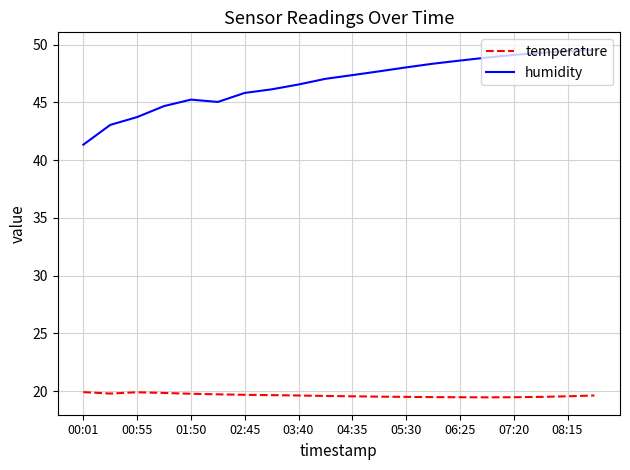

Which series has the largest total across all categories?

humidity